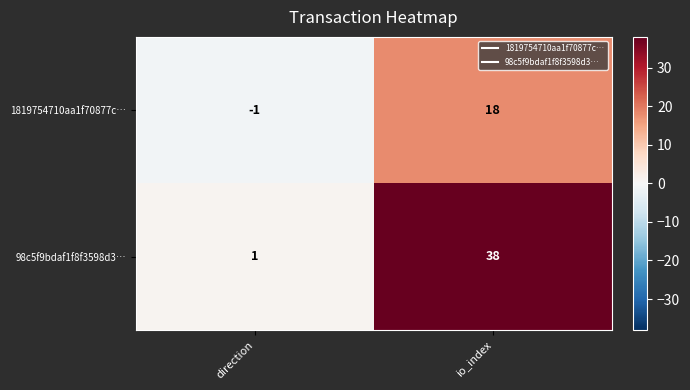

Rank the series by their maximum value, from lowest to highest.

1819754710aa1f70877c…, 98c5f9bdaf1f8f3598d3…